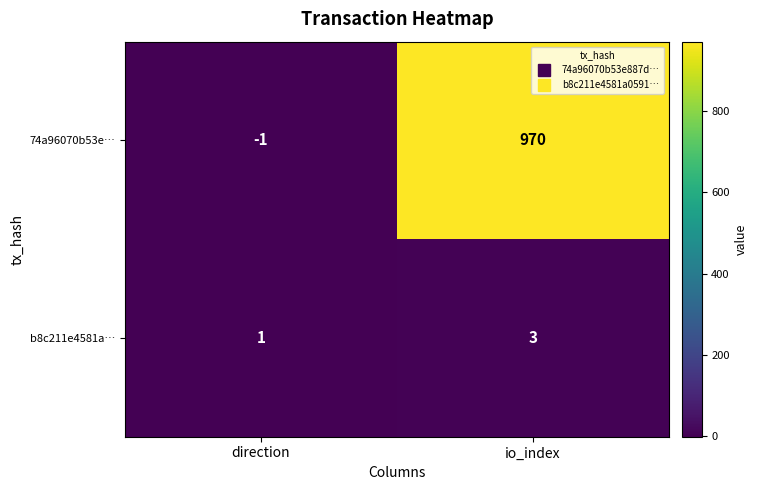

What is the sum of all 74a96070b53e… values?

969